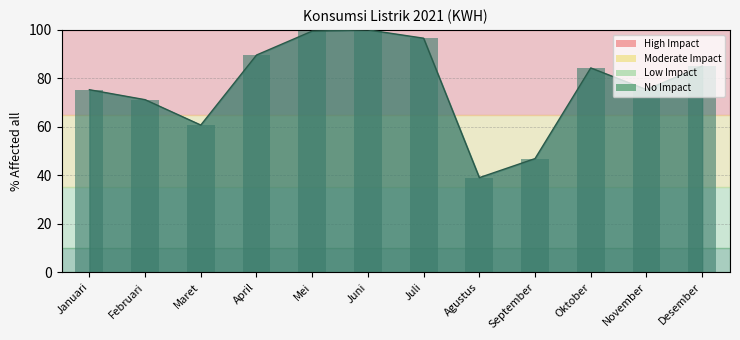

How many data points are less than 84?

6